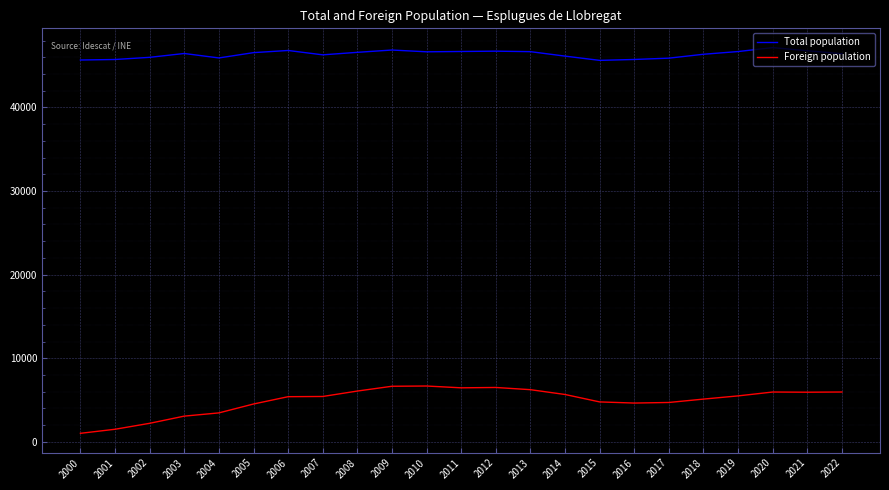

What is the greatest value displayed?

47150